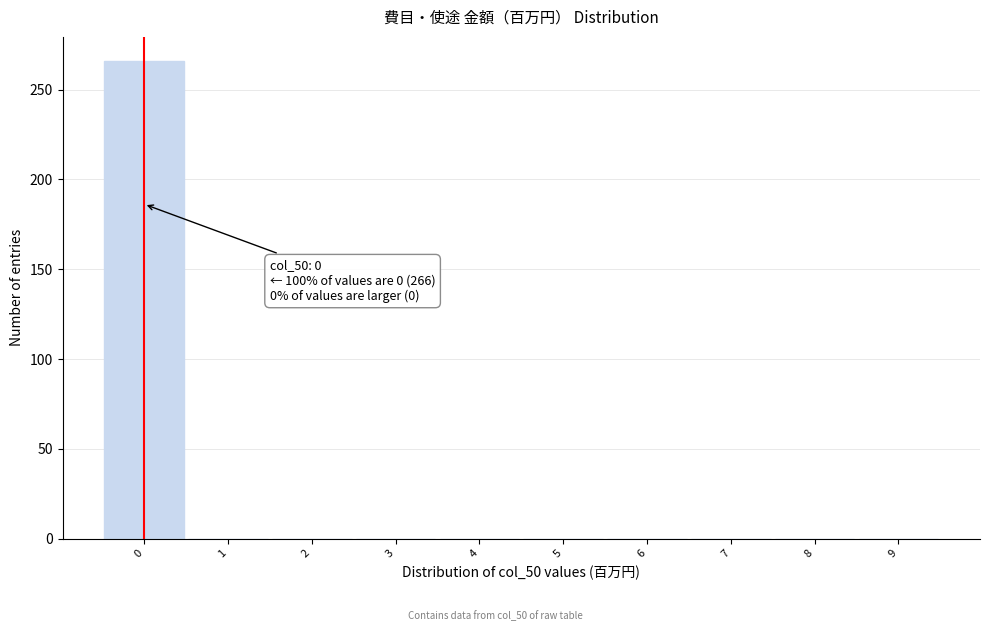

Over which range of the x-axis is the bar tallest?

-0.5 to 0.5